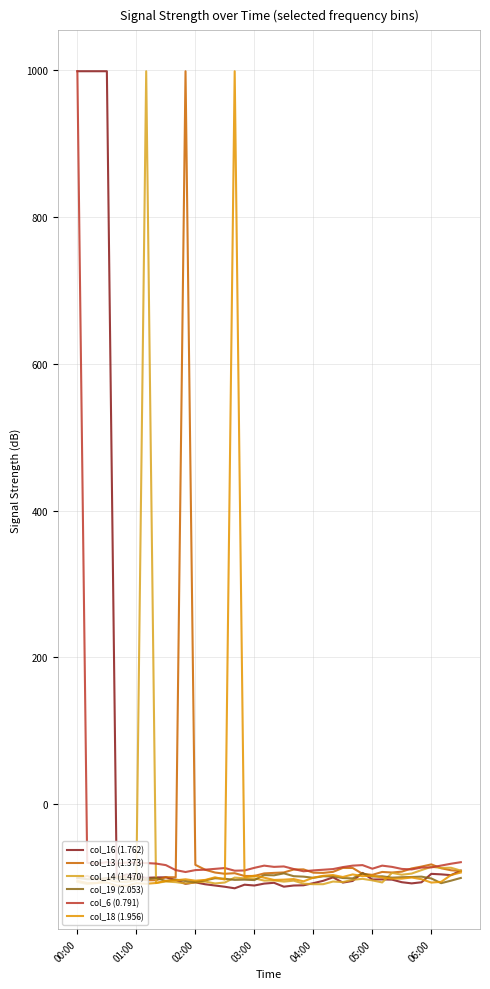

What are all the series names shown in the legend?

col_16 (1.762), col_13 (1.373), col_14 (1.470), col_19 (2.053), col_6 (0.791), col_18 (1.956)